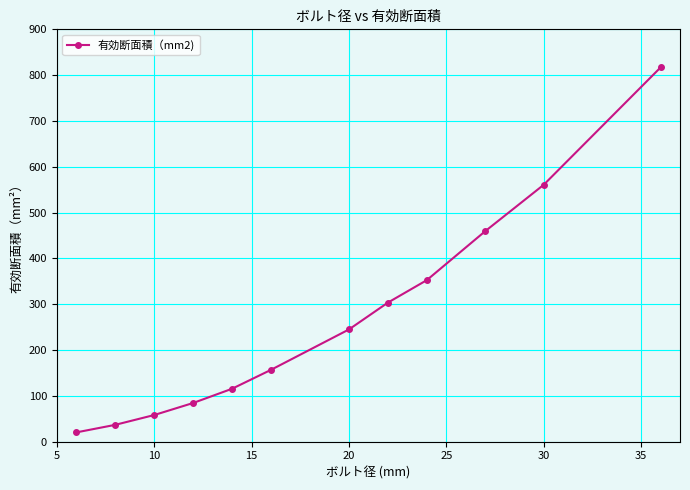

What is the value of the 3rd point from the left?

58.0